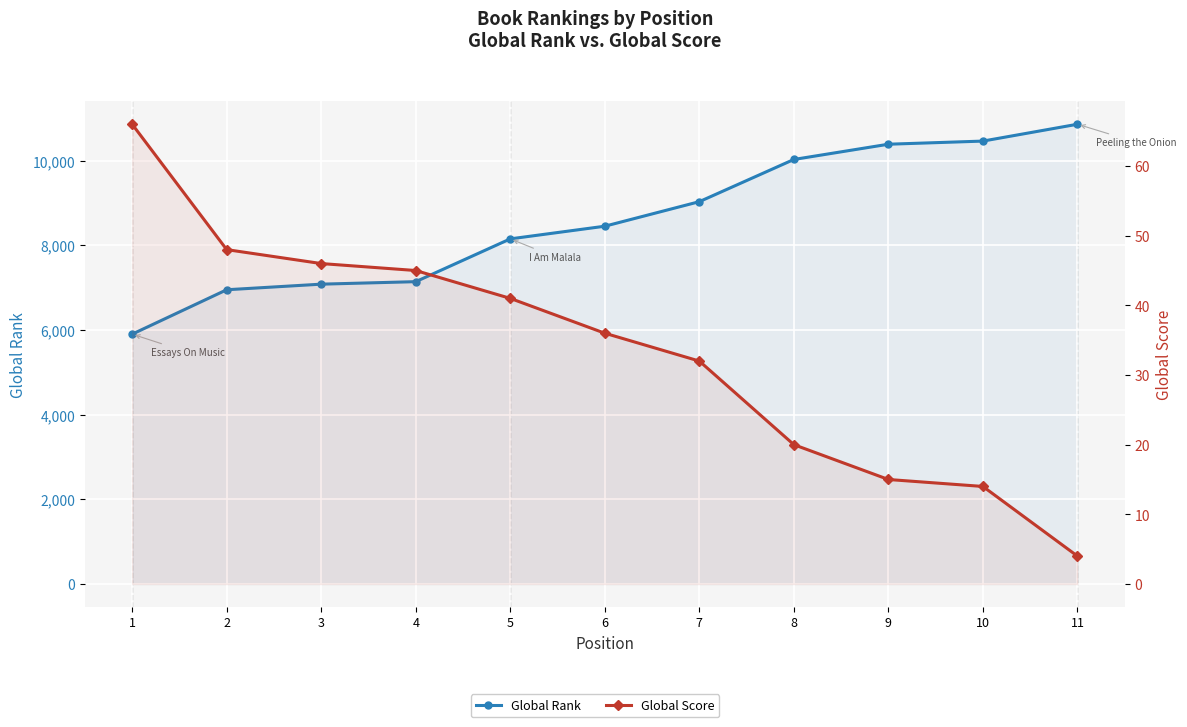

At how many categories does at least one series exceed 679?

11